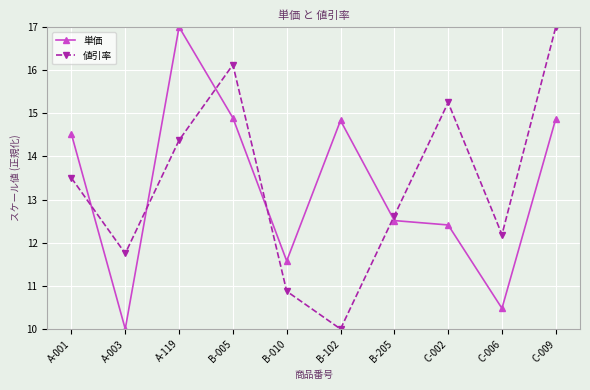

Does the chart have visible grid lines?

Yes